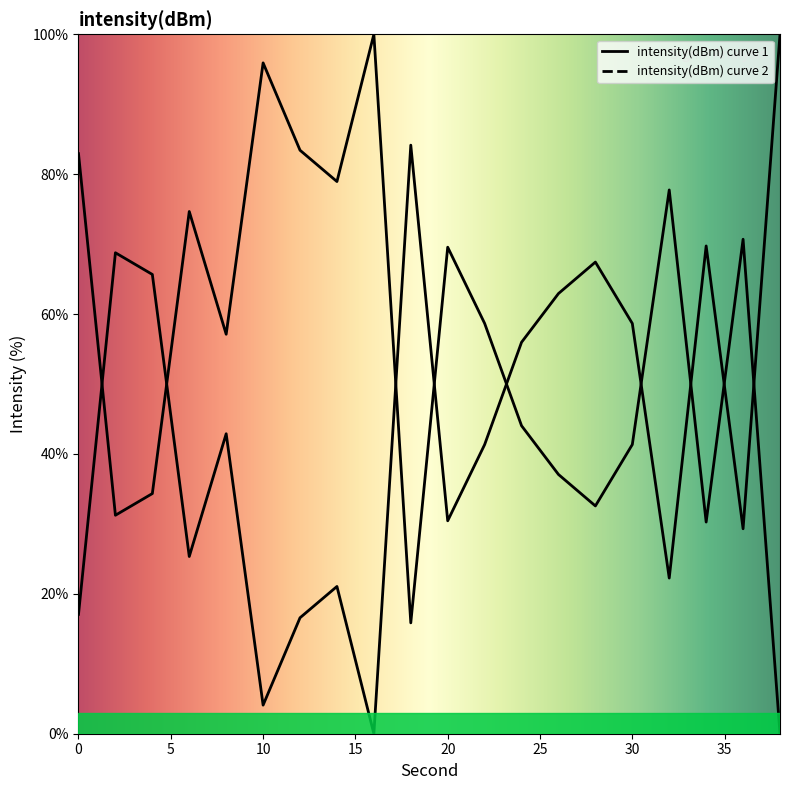

How many data points are above 58?

10